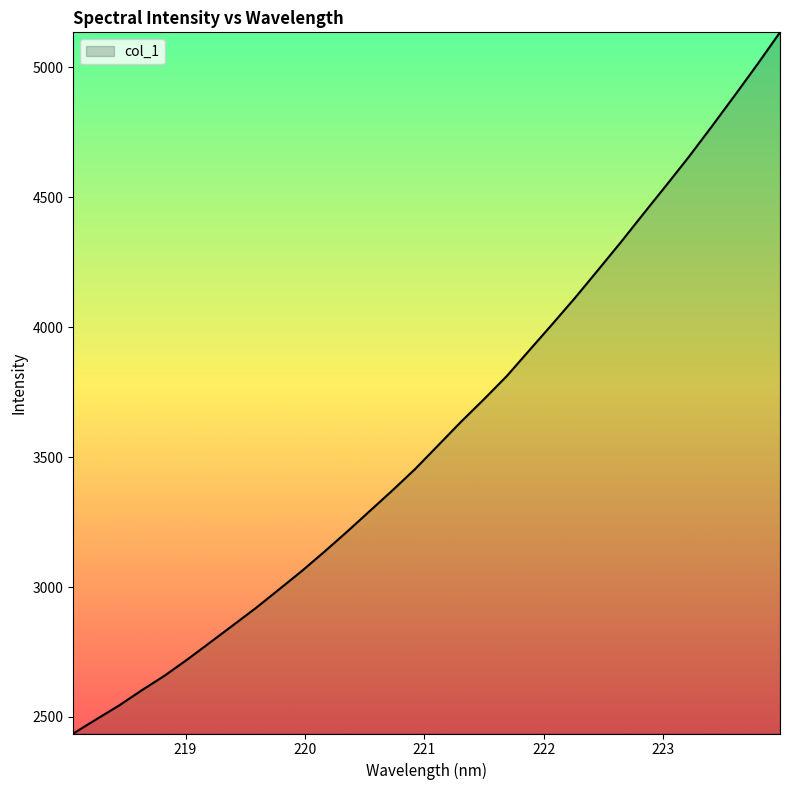

What is the smallest value displayed?

2436.4